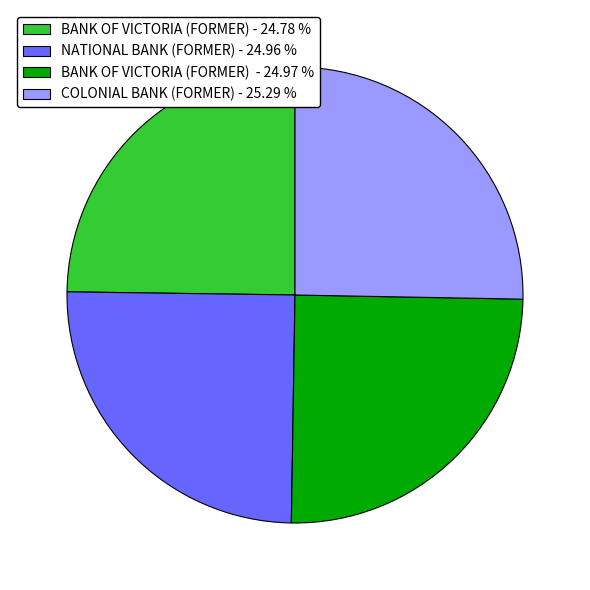

Does BANK OF VICTORIA (FORMER) - 24.97 % account for over 50% of the chart?

No